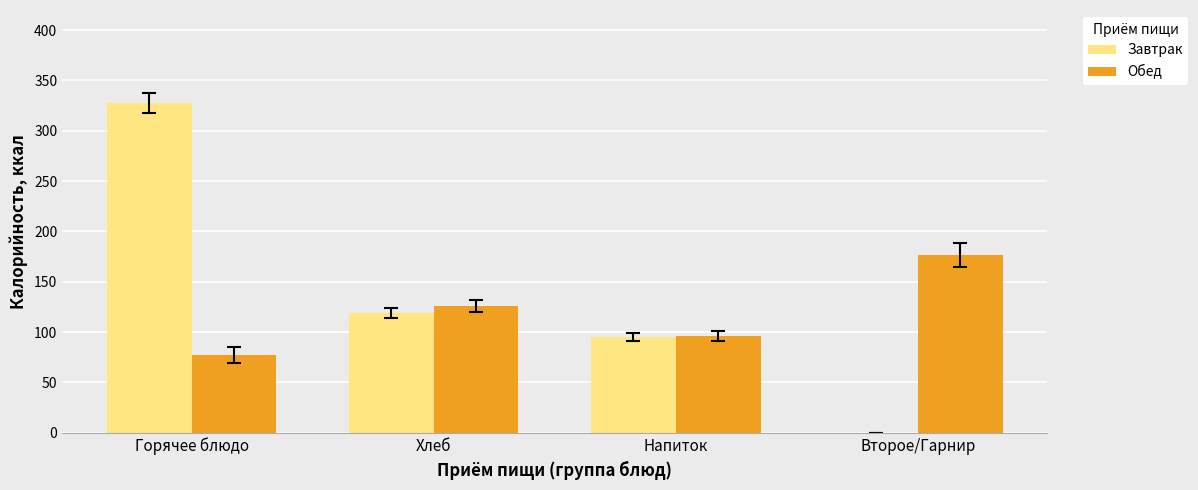

Which series changed the most between Горячее блюдо and Второе/Гарнир?

Завтрак